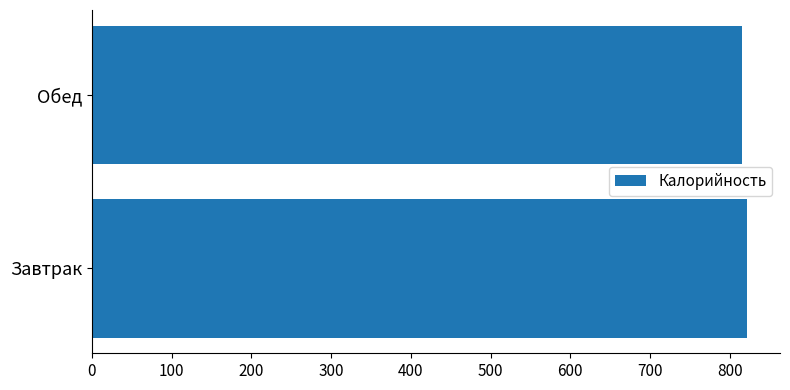

The value at Обед is 1223.7. True or false?

False